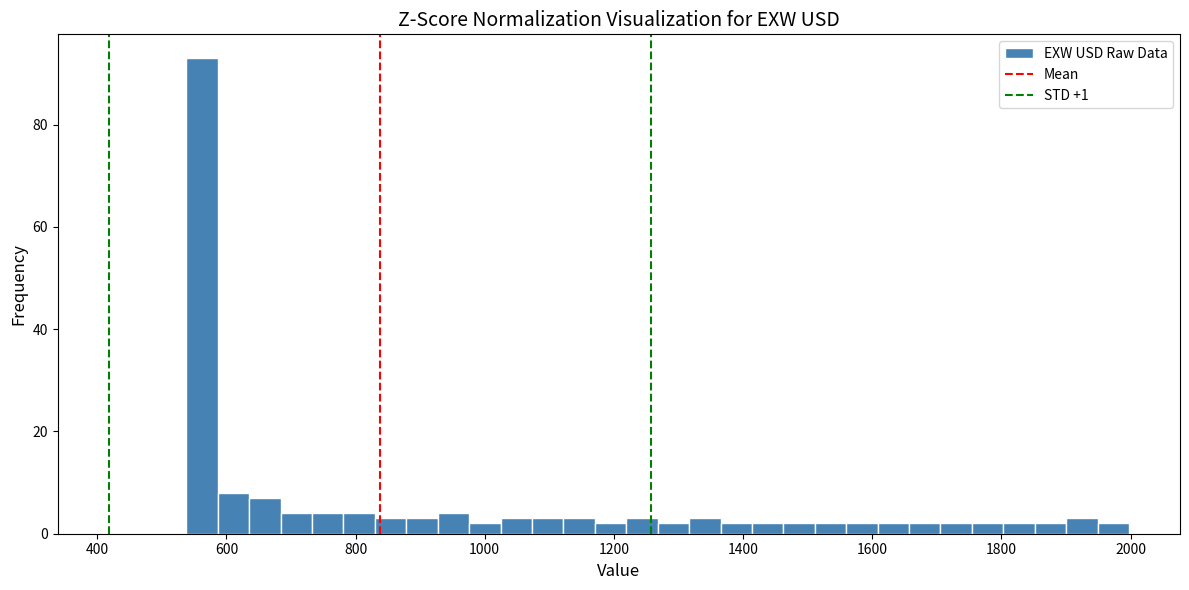

Around what value on the x-axis is the tallest bar? Give the approximate position of its centre, as read against the axis.

560